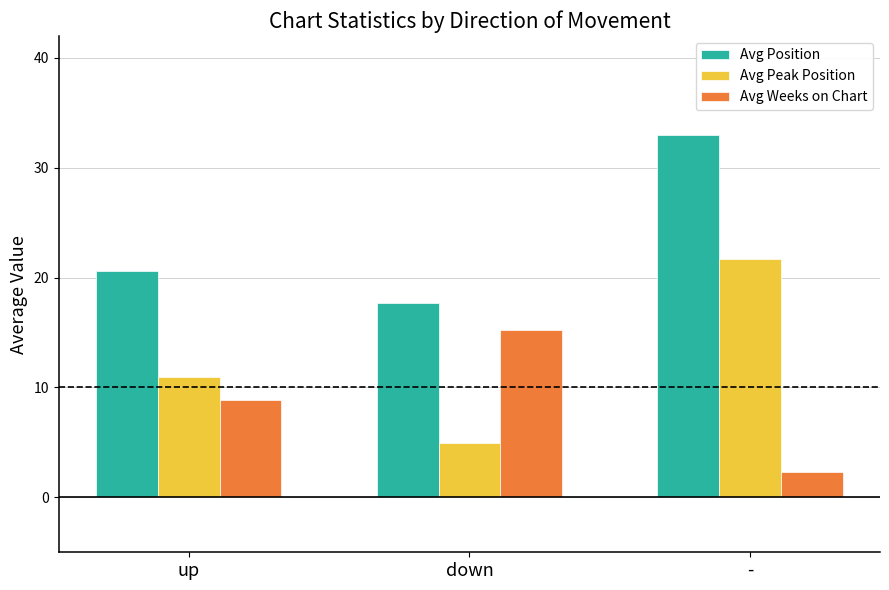

Reading left to right, what are all the values shown in this chart?

Avg Position: 20.6	17.7	33.0
Avg Peak Position: 11.0	4.9	21.7
Avg Weeks on Chart: 8.9	15.2	2.3